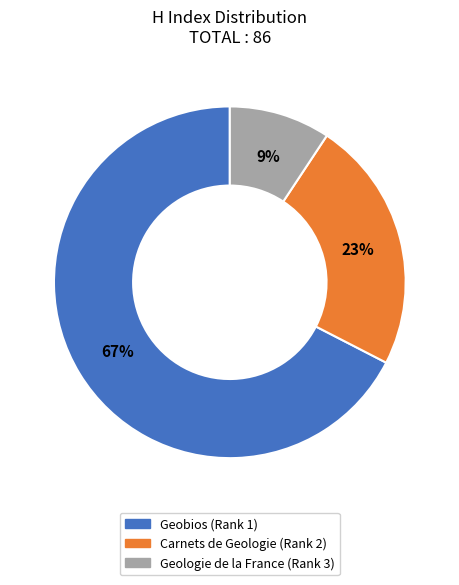

Is there any slice that represents more than half of the pie?

Yes